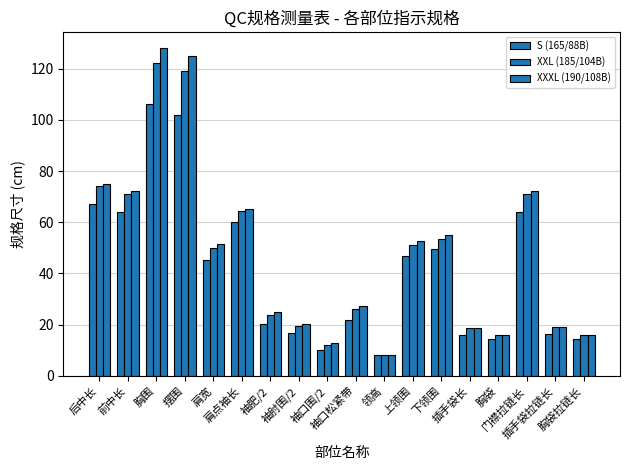

Count the number of data series in this chart.

3